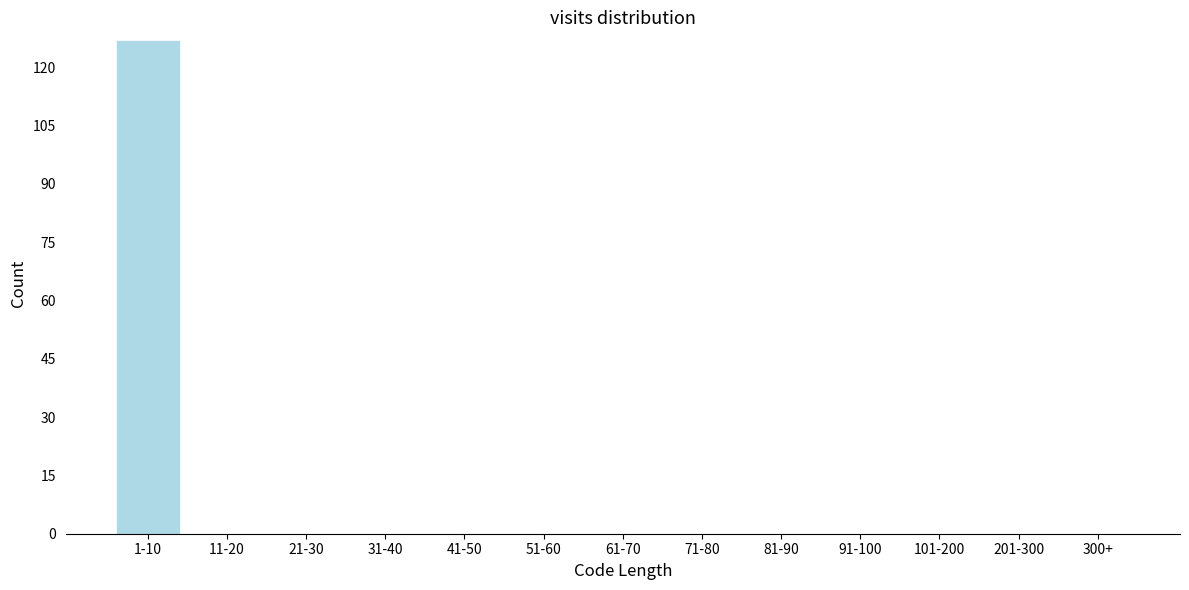

Reading left to right, list all the values displayed in this chart.

1-10=127	11-20=0	21-30=0	31-40=0	41-50=0	51-60=0	61-70=0	71-80=0	81-90=0	91-100=0	101-200=0	201-300=0	300+=0